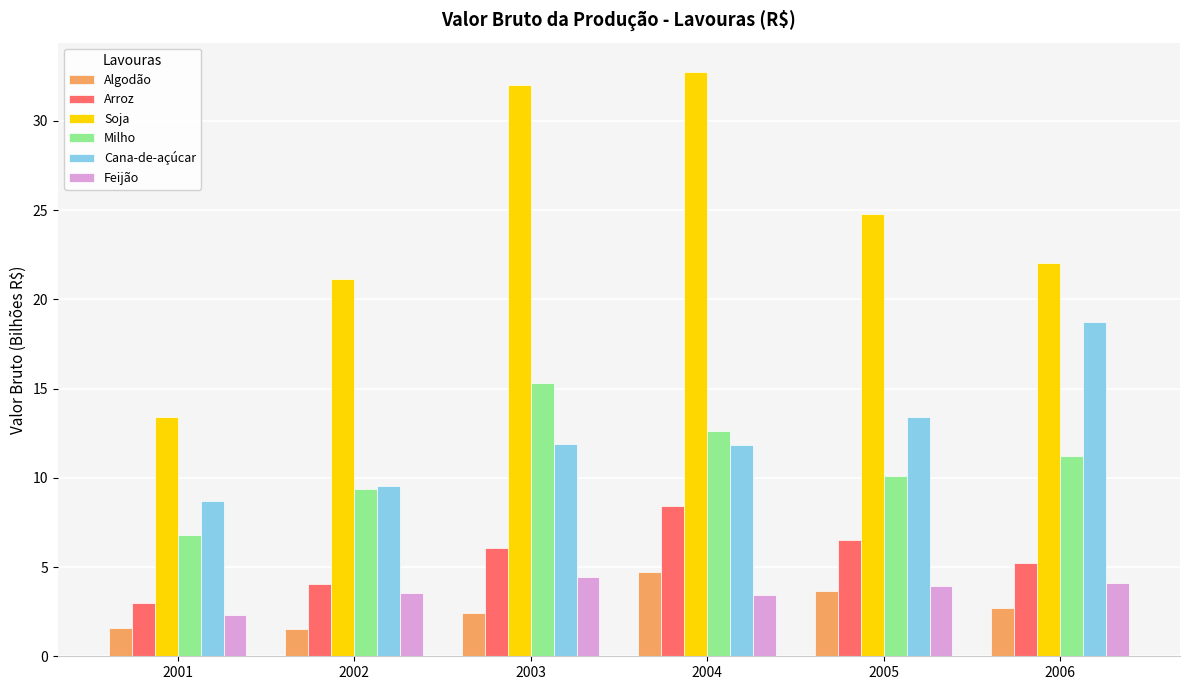

Which series has the largest total across all categories?

Soja